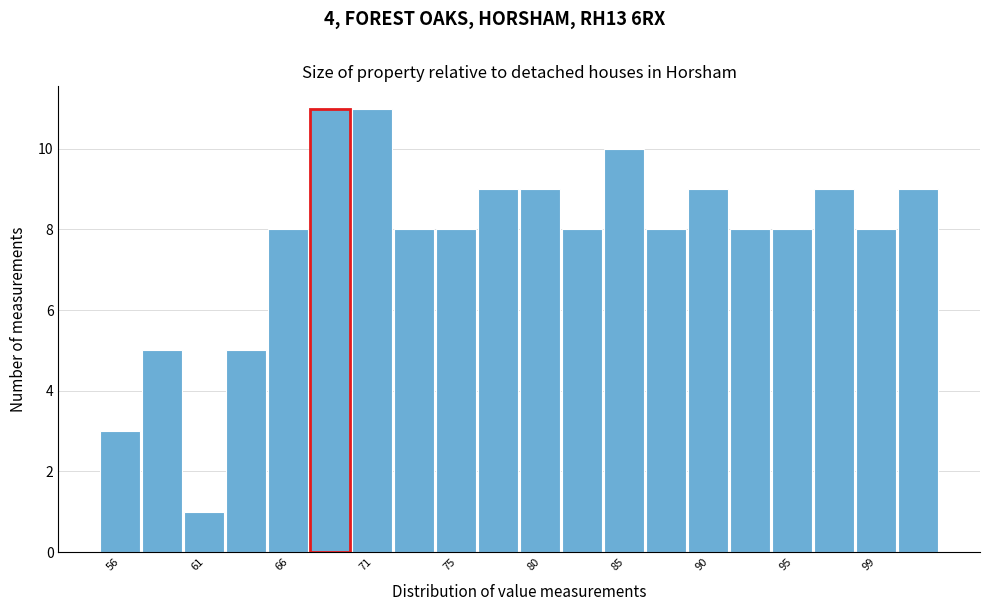

Reading left to right, list every bar in this chart as the range it spans on the x-axis followed by its height. Neither the bar edges nor the heights are printed on the chart, so give them approximately, as read against the axes.

55.0 to 57.5: 3
57.5 to 60.0: 5
60.0 to 62.5: 1
62.5 to 64.5: 5
64.5 to 67.0: 8
67.0 to 69.5: 11
69.5 to 72.0: 11
72.0 to 74.5: 8
74.5 to 76.5: 8
76.5 to 79.0: 9
79.0 to 81.5: 9
81.5 to 84.0: 8
84.0 to 86.5: 10
86.5 to 88.5: 8
88.5 to 91.0: 9
91.0 to 93.5: 8
93.5 to 96.0: 8
96.0 to 98.0: 9
98.0 to 100.5: 8
100.5 to 103.0: 9